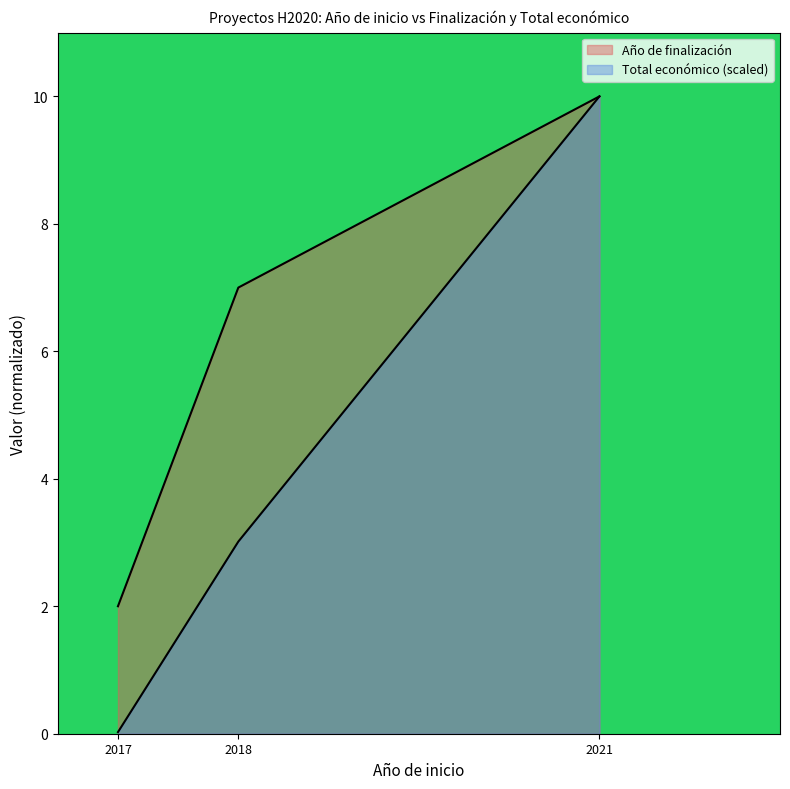

Which series changed the most between 2017 and 2017?

Año de finalización